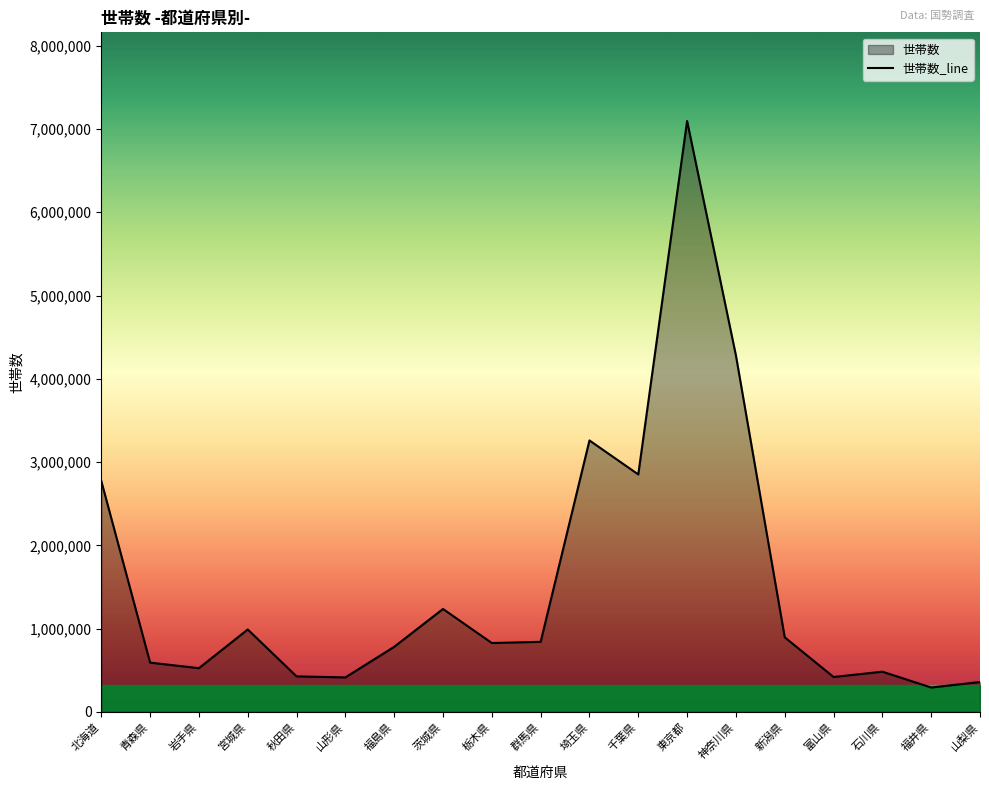

Approximately how many times larger is the value at 埼玉県 compared to 青森県?

5.5